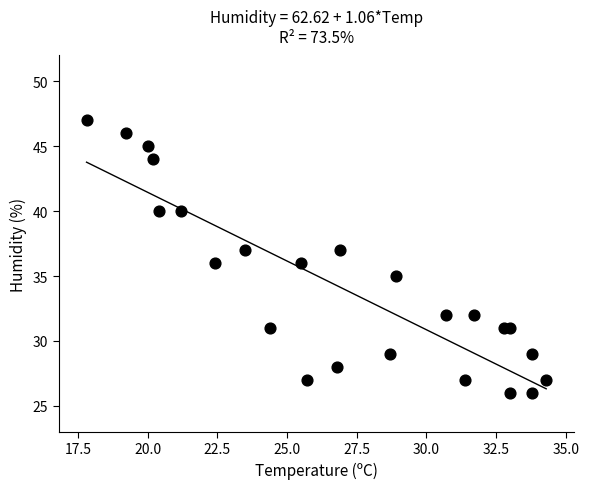

What is the range of Y values (max minus min)?

21